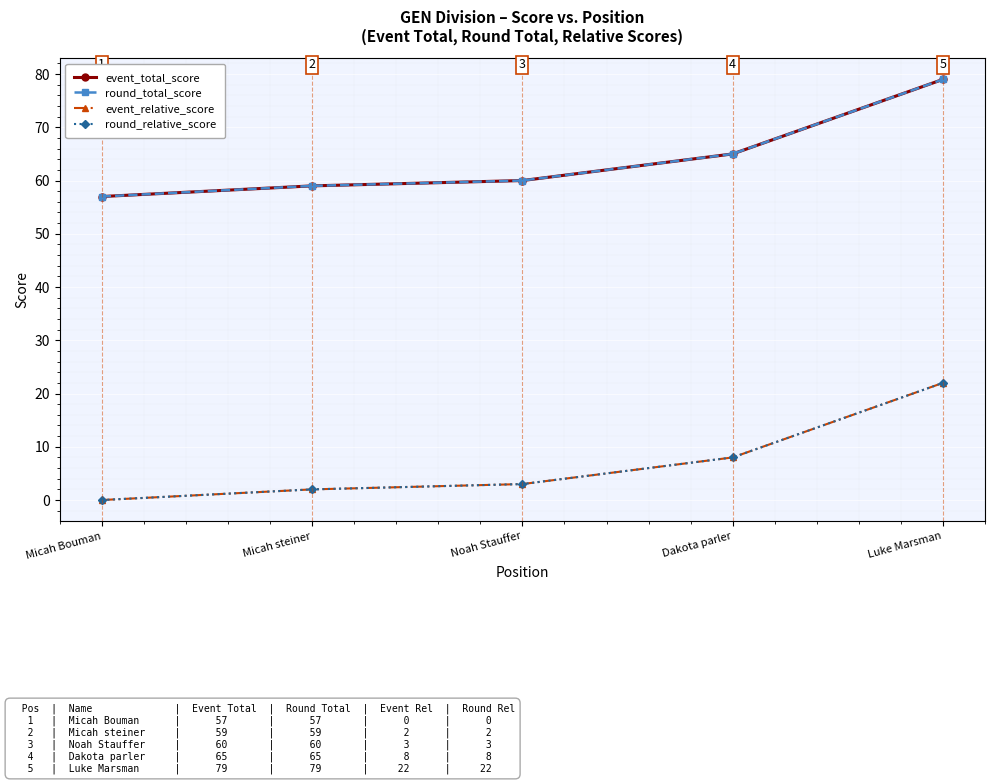

At which category does the chart reach its peak across all series?

Luke Marsman